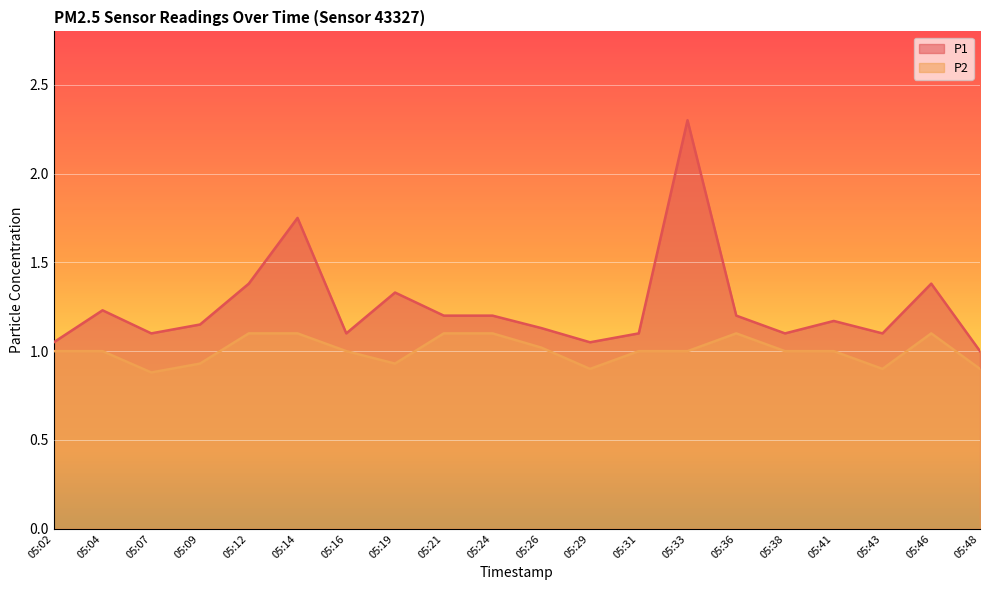

At which label is P1 closest to 1?

05:48